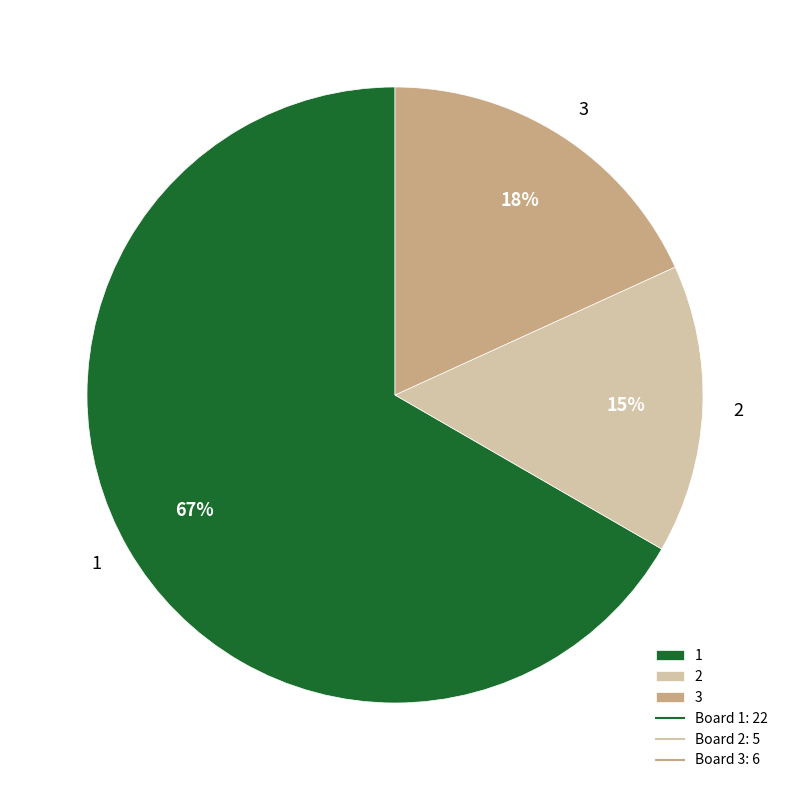

Does 2 represent more than half of the total?

No